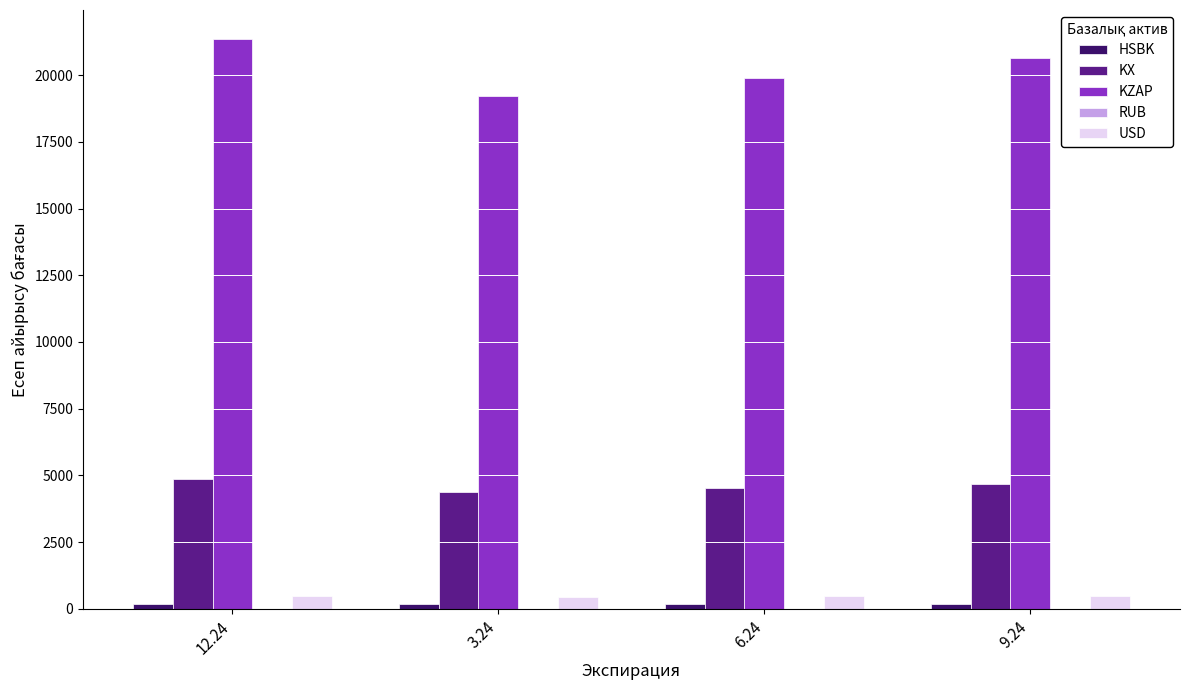

Between 3.24 and 9.24, which series saw the biggest shift?

KZAP